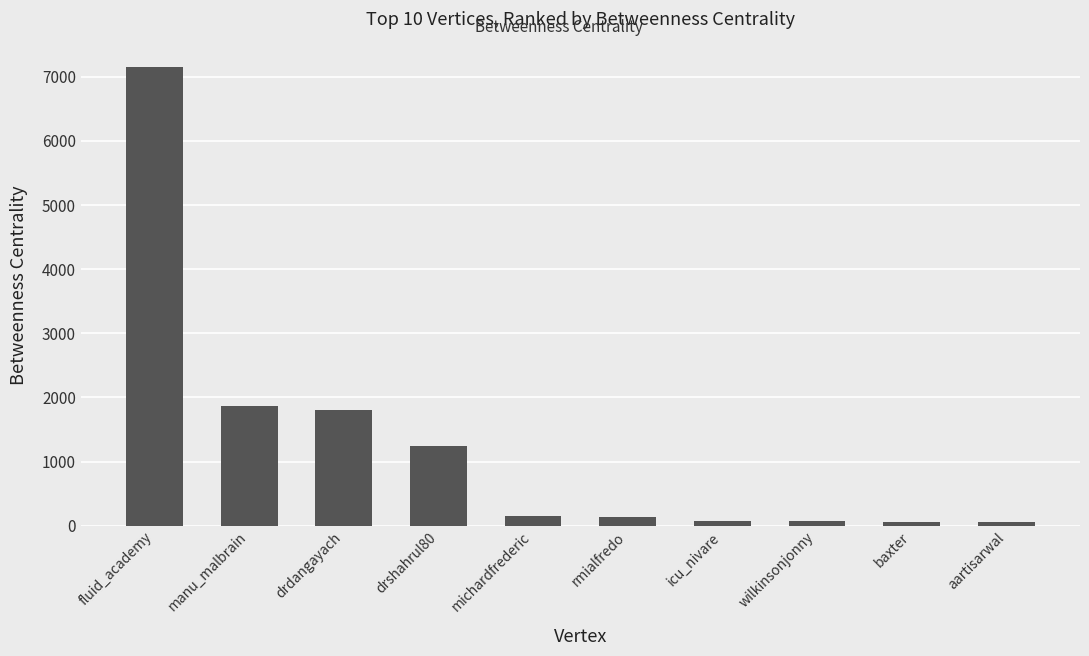

What is the approximate value at drdangayach?

1808.1